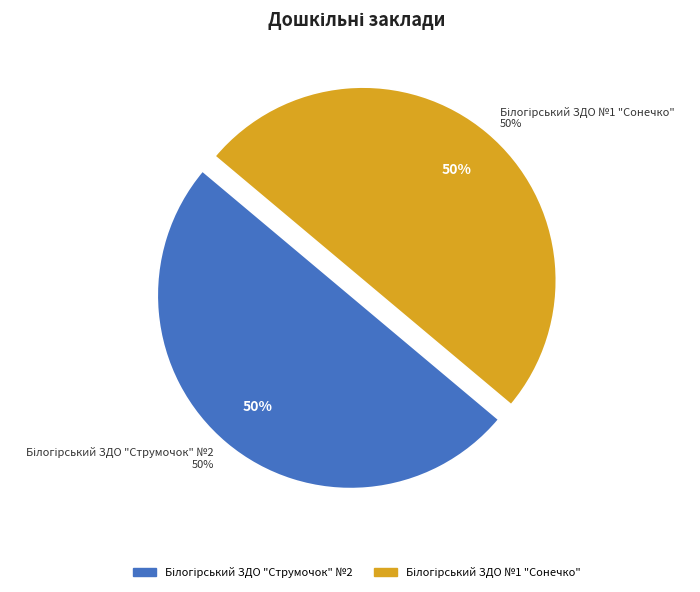

To the nearest percent, what percentage of the pie is Білогірський ЗДО "Струмочок" №2?

50%